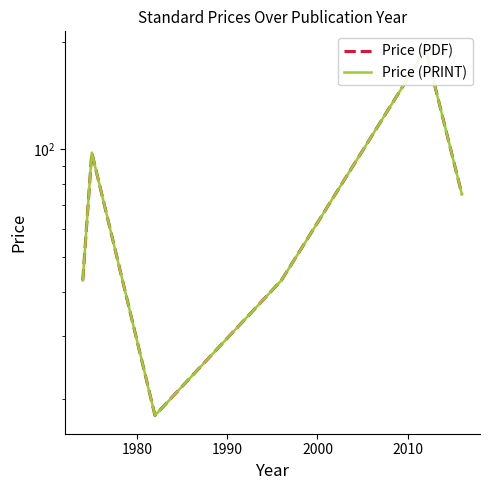

Rank the series at 1990 from lowest to highest value.

Price (PDF), Price (PRINT)